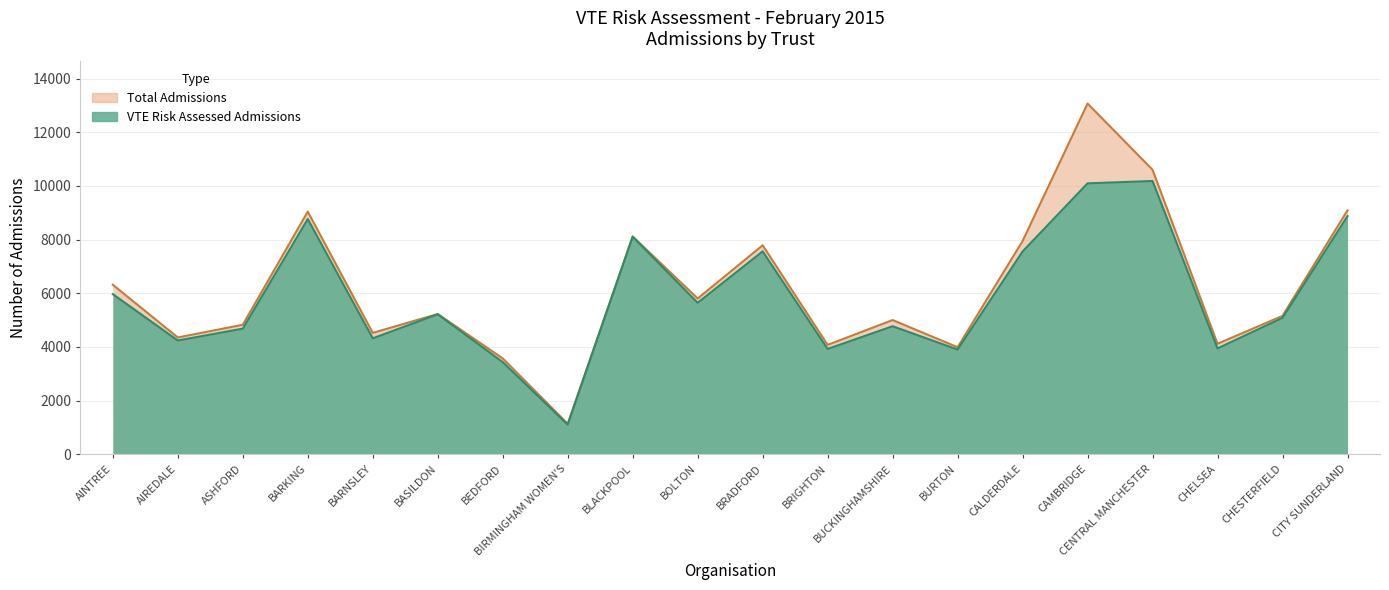

What are all the series names shown in the legend?

VTE Risk Assessed Admissions, Total Admissions